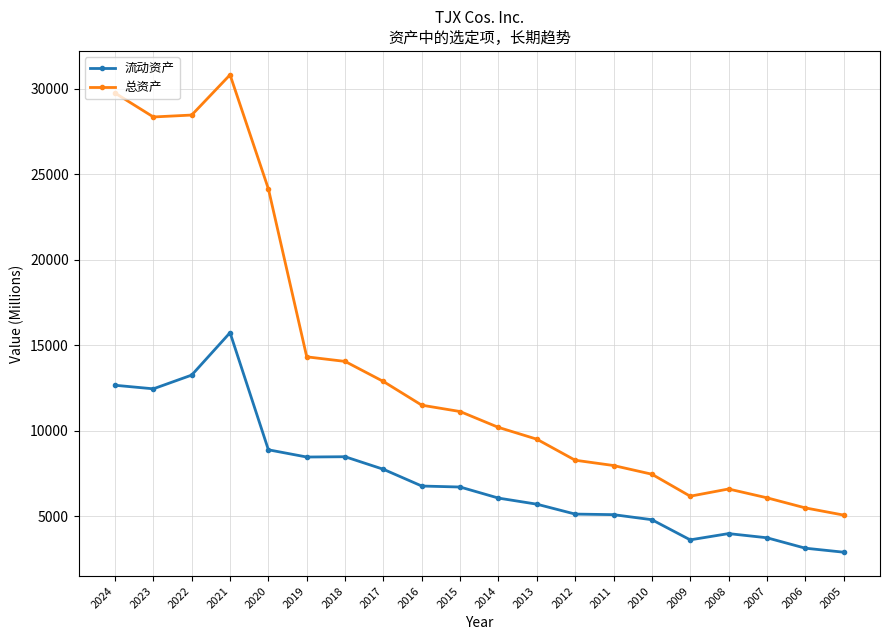

What are all the series names shown in the legend?

流动资产, 总资产